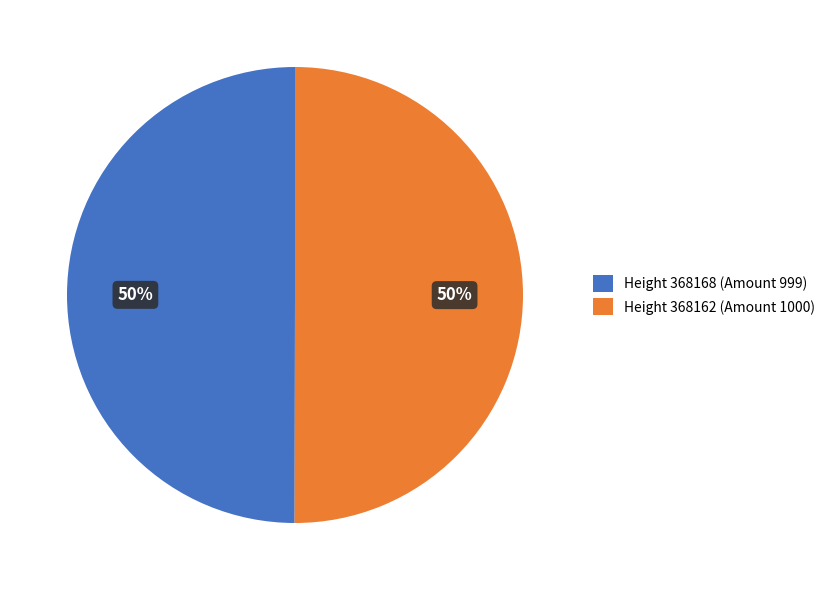

Is the sum of Height 368162 (Amount 1000) and Height 368168 (Amount 999) greater than half?

Yes